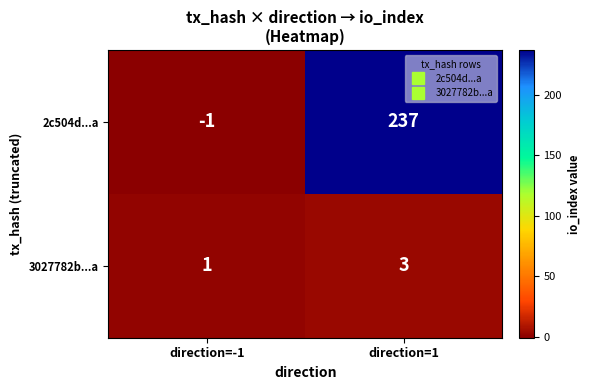

Which category has the lowest value across all series?

direction=-1